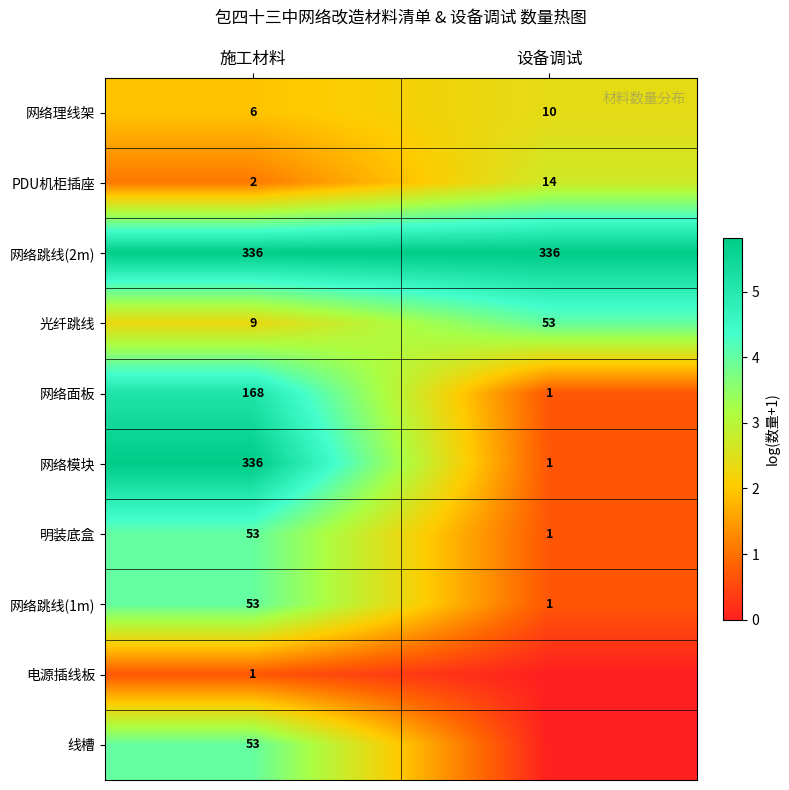

What is the difference between the highest and lowest values at 施工材料?

335